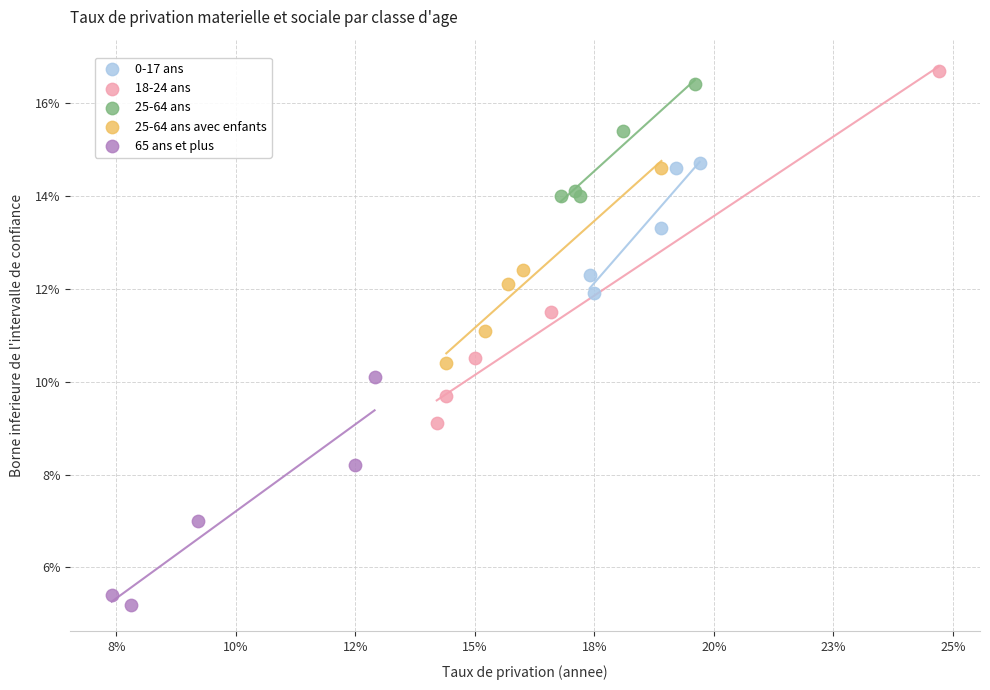

What are all the series names shown in the legend?

0-17 ans, 18-24 ans, 25-64 ans, 25-64 ans avec enfants, 65 ans et plus